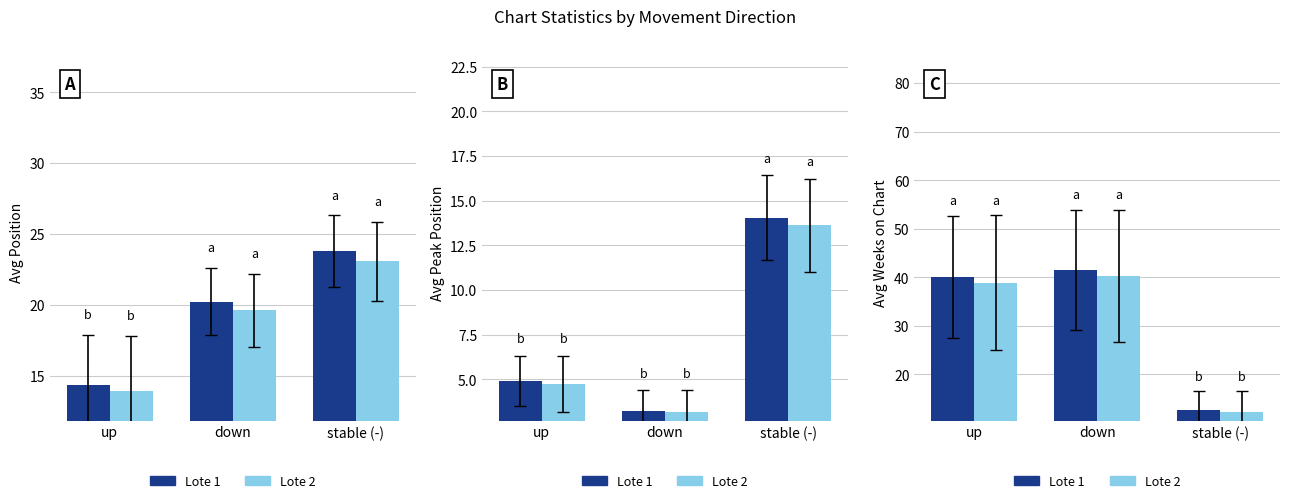

Between up and stable (-), which series saw the biggest shift?

Lote 1